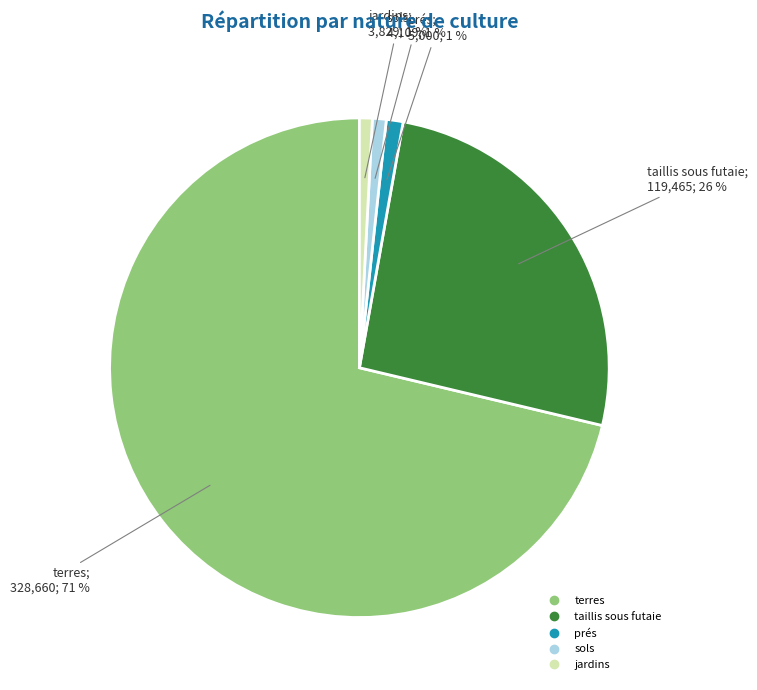

To the nearest percent, what is the average slice percentage?

20%